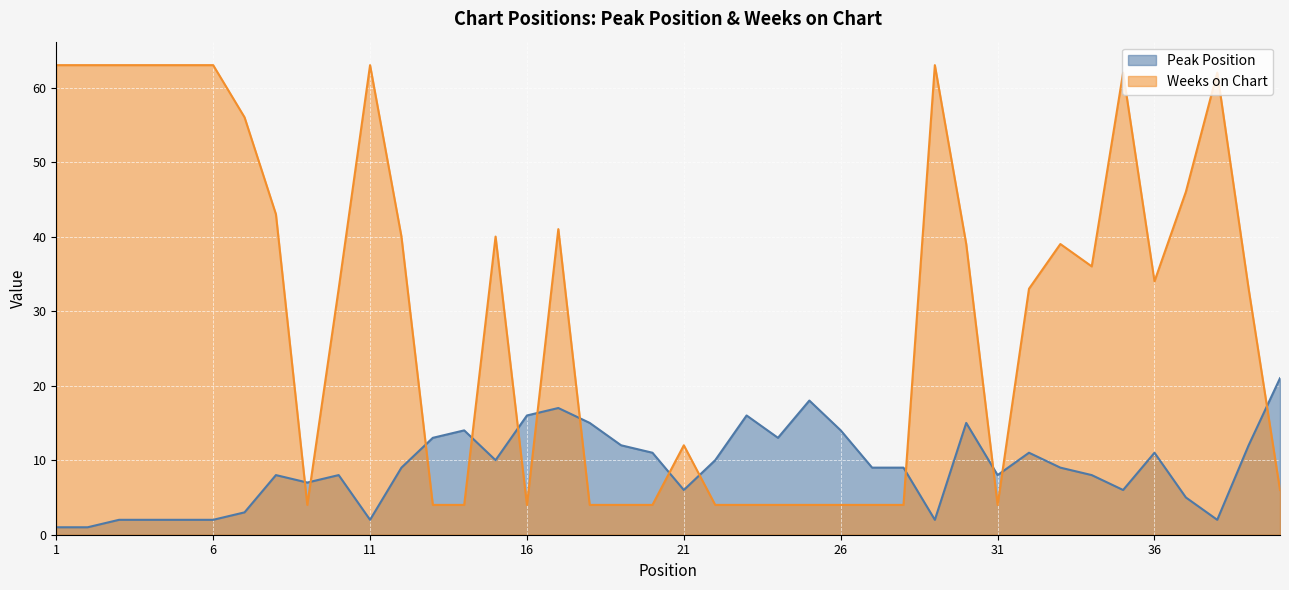

At which label does Weeks on Chart first exceed 34?

1